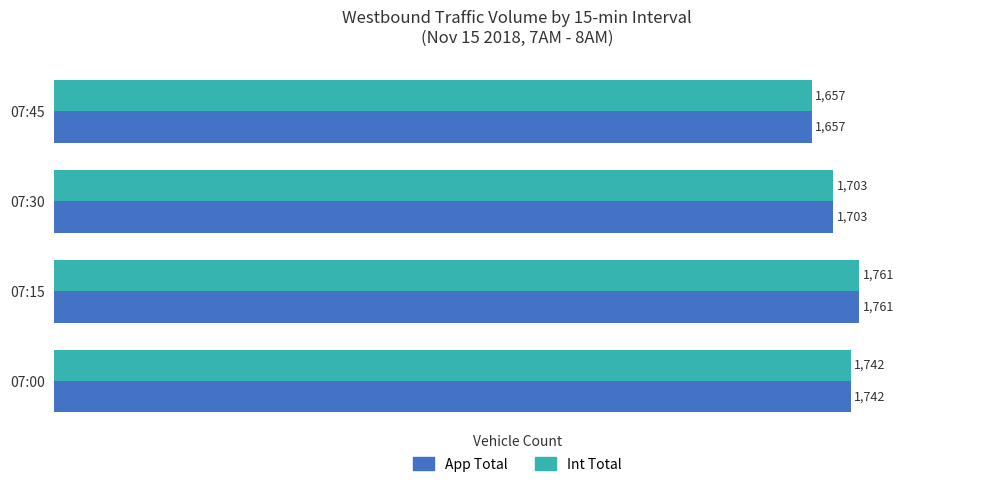

True or false: App Total has a value of 1703 at 07:30.

True